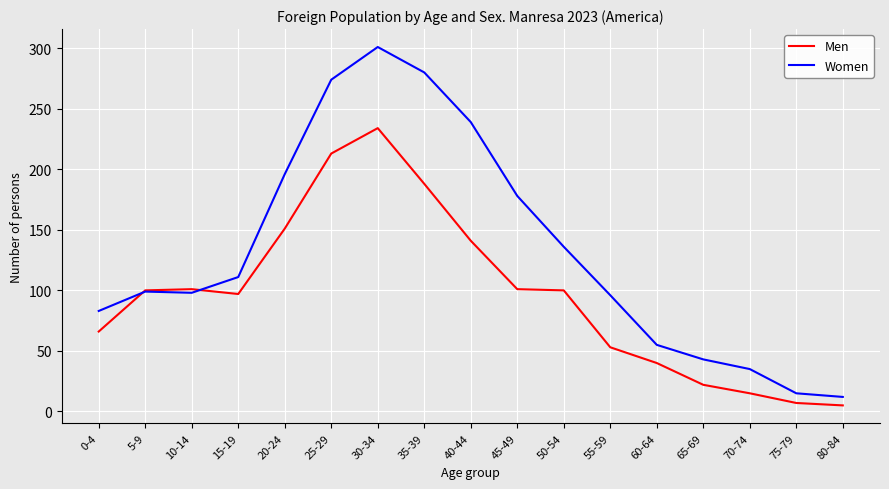

True or false: Men has a value of 100 at 5-9.

True